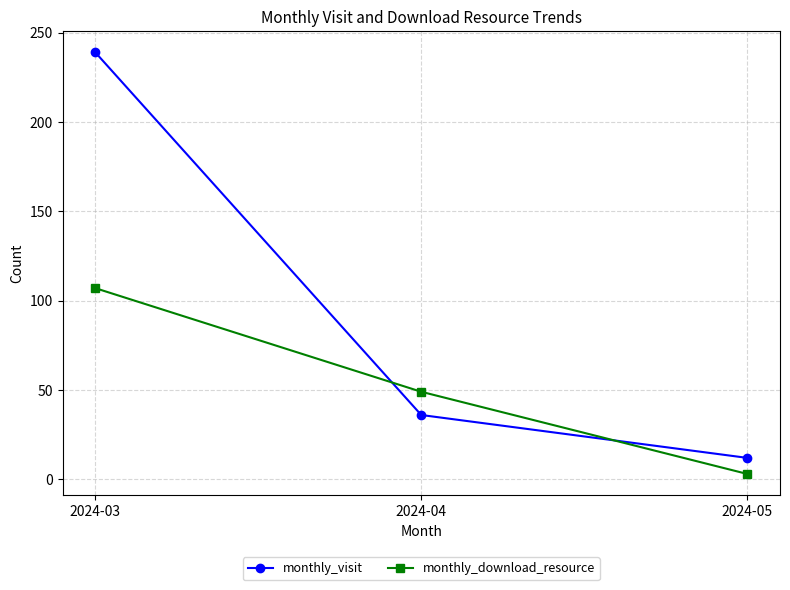

How many lines are shown in the chart?

2